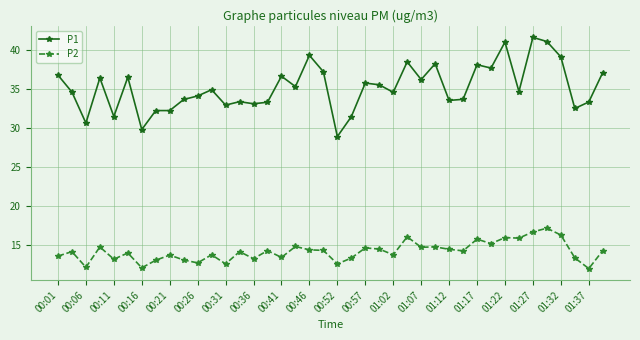

Rank the series by their average value, from lowest to highest.

P2, P1